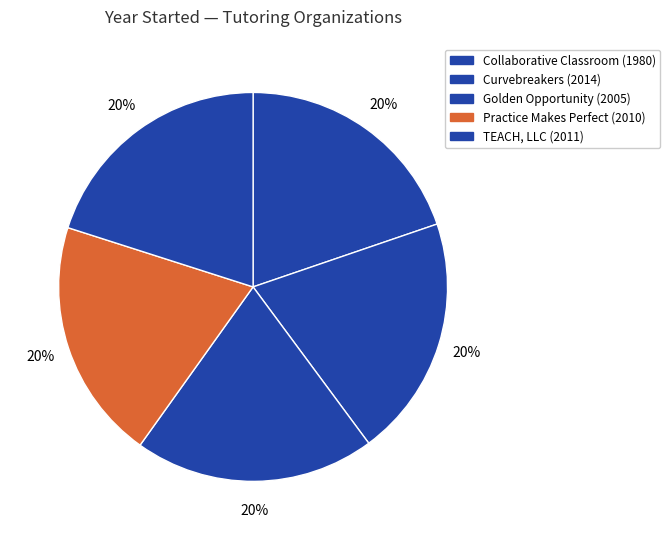

Is there any slice that represents more than half of the pie?

No